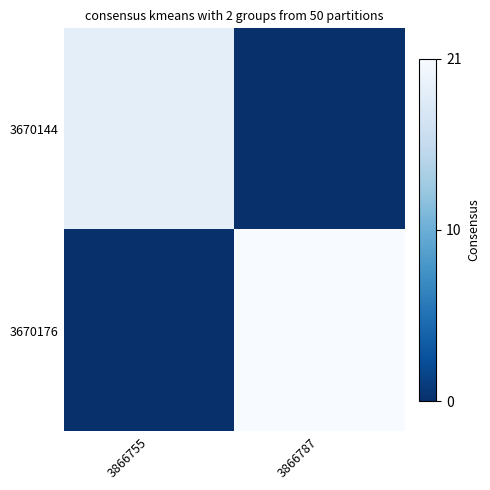

Between 3866787 and 3866755, which is larger?

3866755